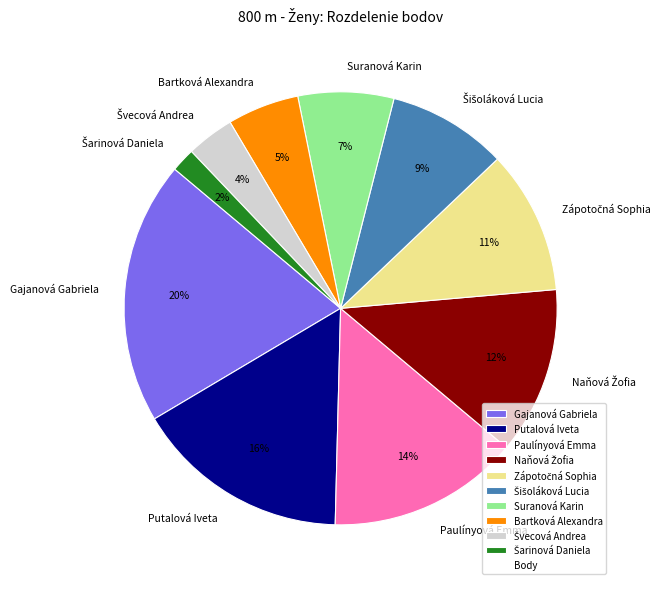

What is the ratio of the value at Gajanová Gabriela to the value at Paulínyová Emma?

1.4